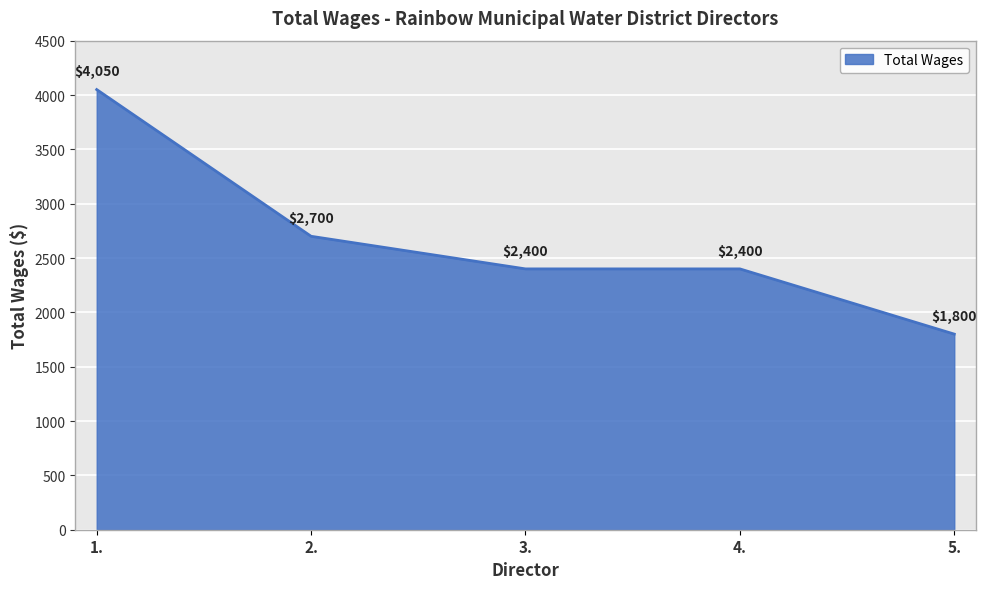

What is the change in value from 1. to 4.?

-1650